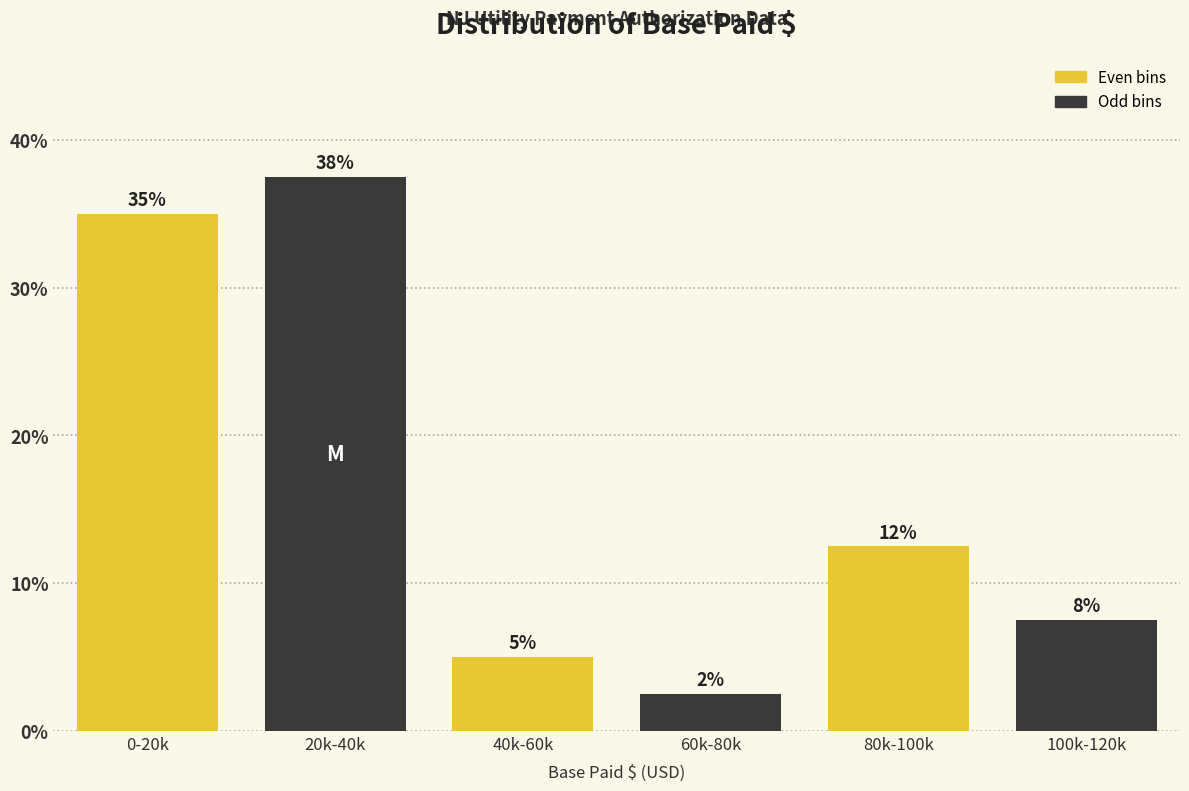

How many bars are there in total?

6